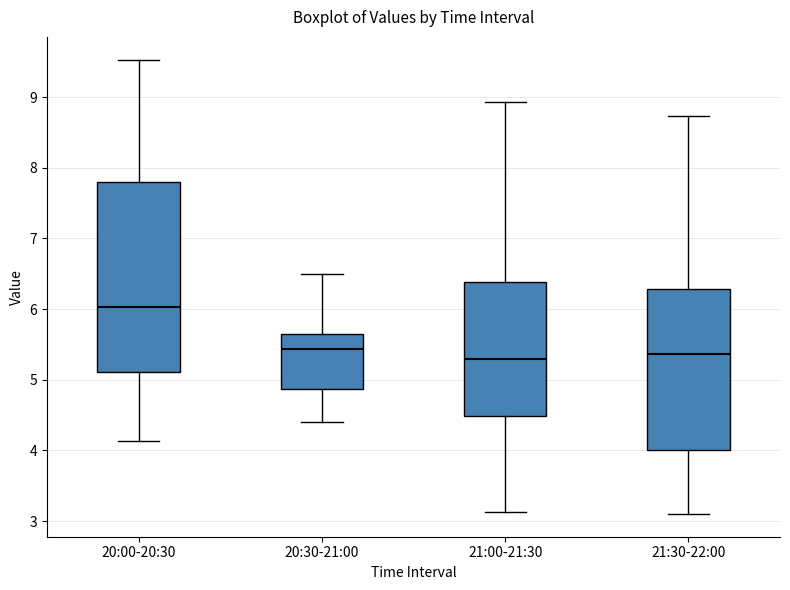

Reading left to right, transcribe this box plot: for each box, give where its median line is, the range the box spans, and where its two whiskers end, as read against the y-axis. The values are not printed on the chart, so give them approximately, as read against the axis.

20:00-20:30: median 6.0, box 5.1 to 7.8, whiskers 4.1 to 9.5
20:30-21:00: median 5.4, box 4.9 to 5.7, whiskers 4.4 to 6.5
21:00-21:30: median 5.3, box 4.5 to 6.4, whiskers 3.1 to 8.9
21:30-22:00: median 5.4, box 4.0 to 6.3, whiskers 3.1 to 8.7